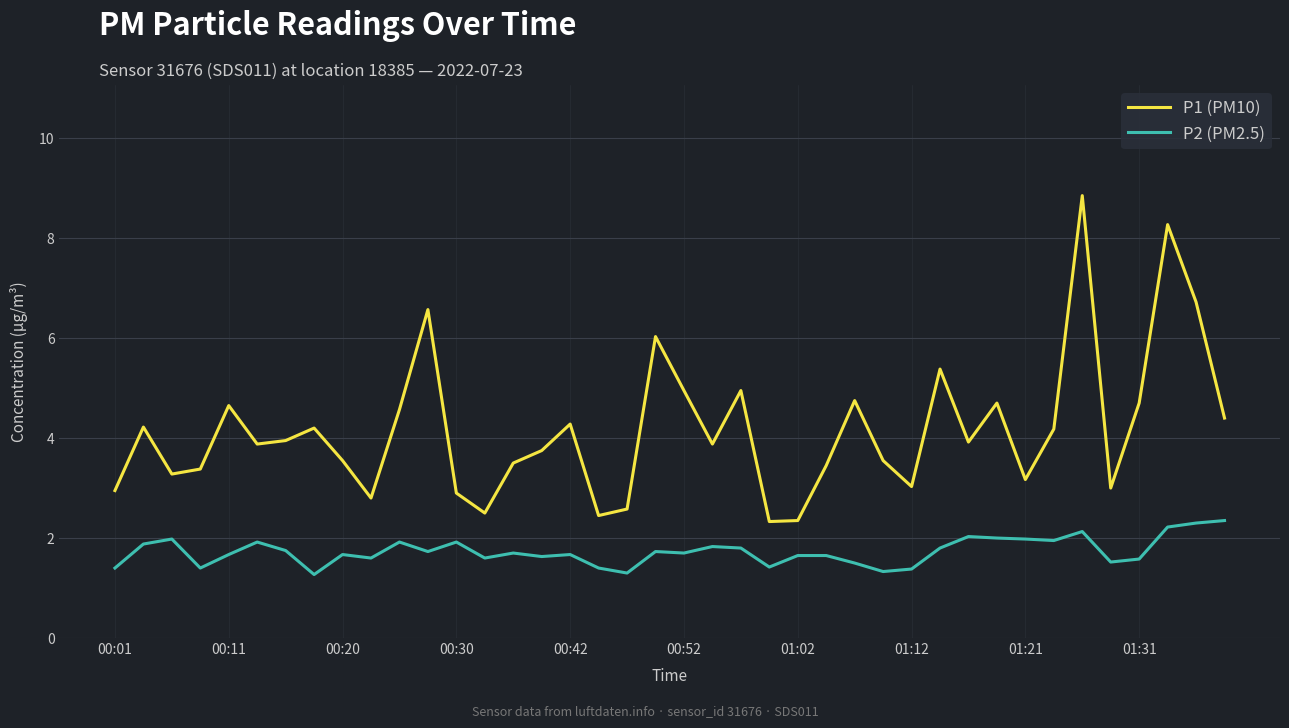

How many lines are shown in the chart?

2